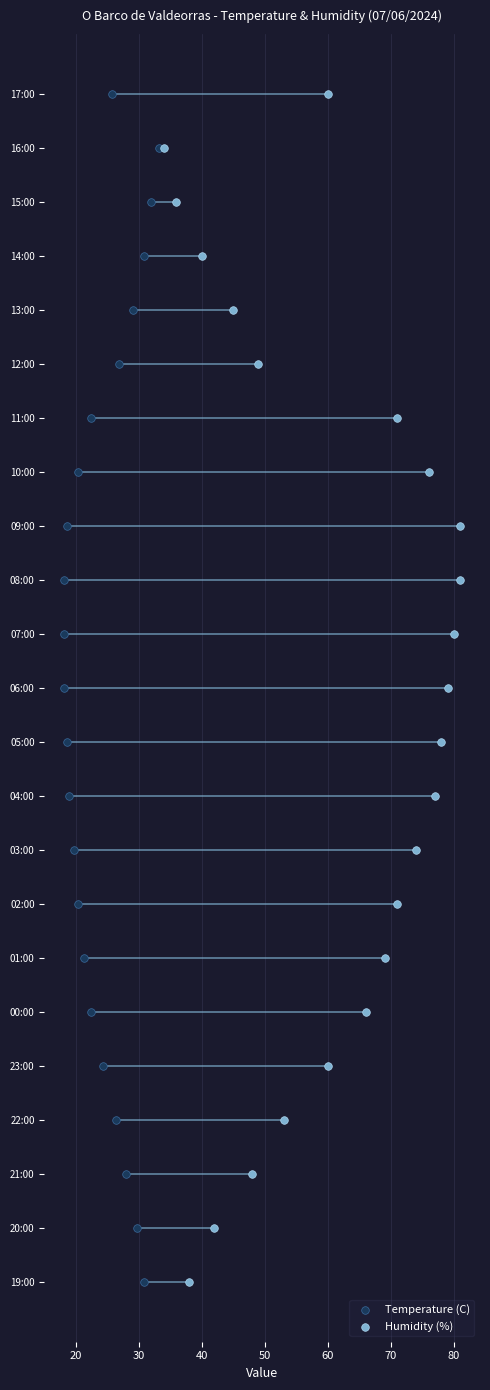

Which series contains the lowest Y value?

Temperature (C)